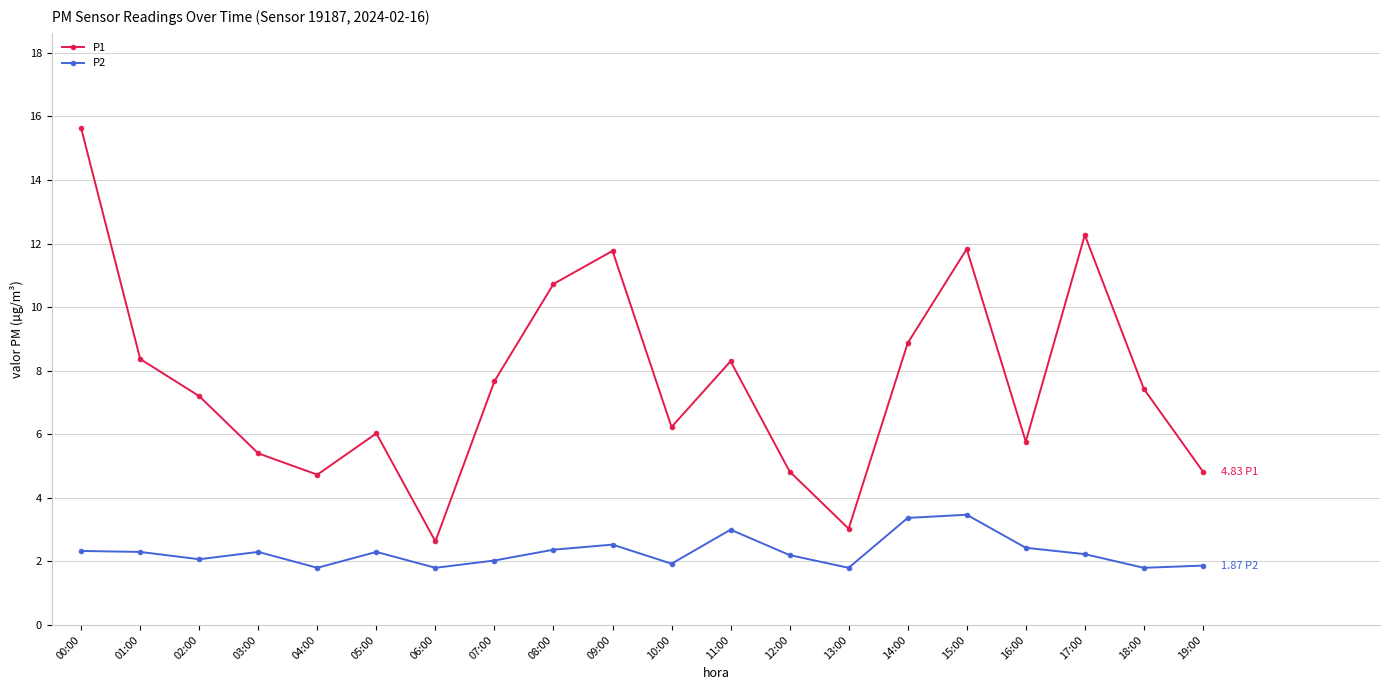

What position from the right is 13:00?

7